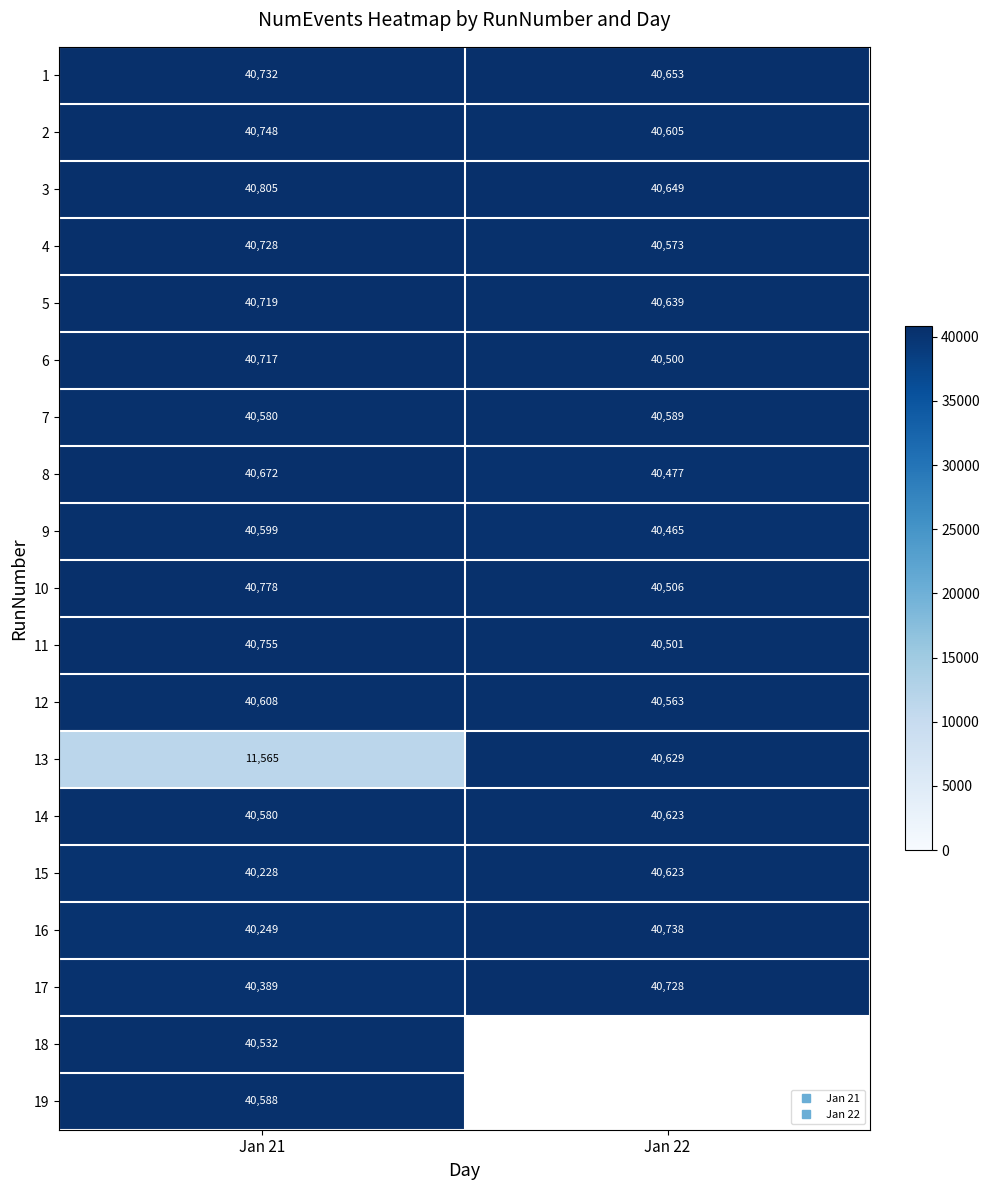

At which category is the sum across all series the highest?

Jan 21